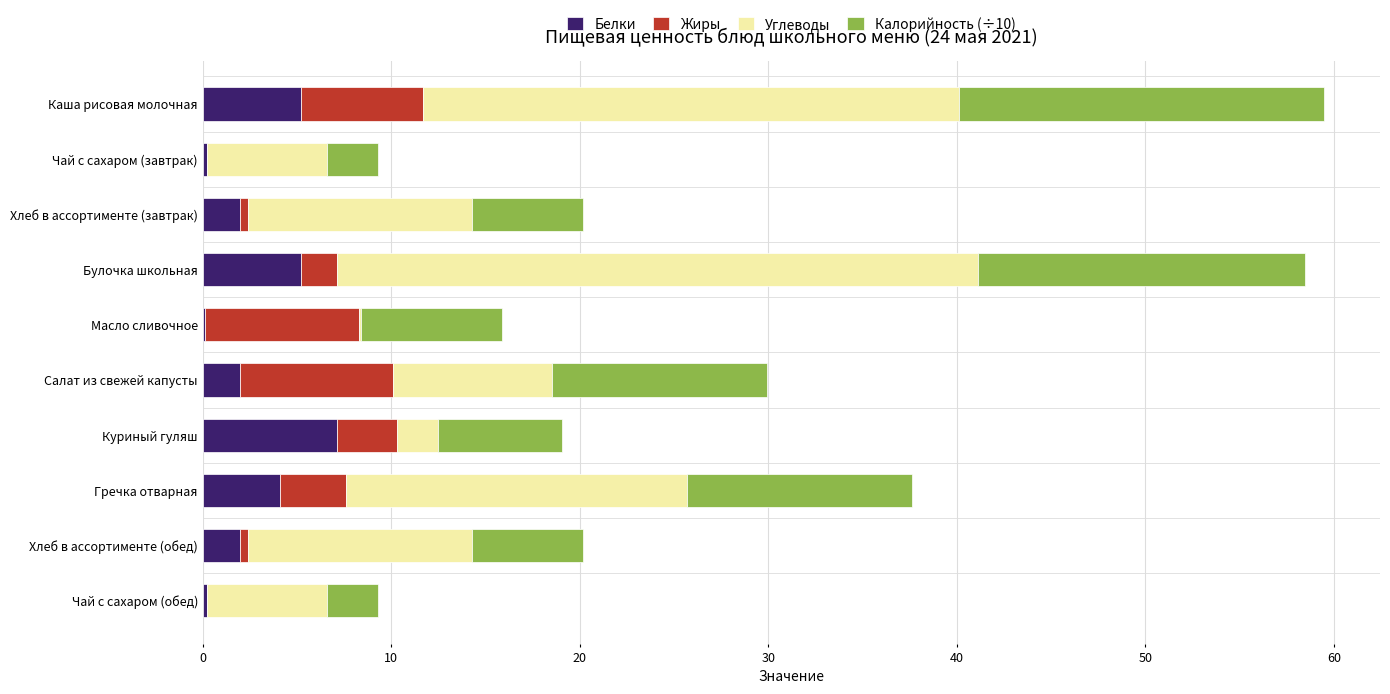

The Белки series shows 2.0 at Хлеб в ассортименте (завтрак). True or false?

True